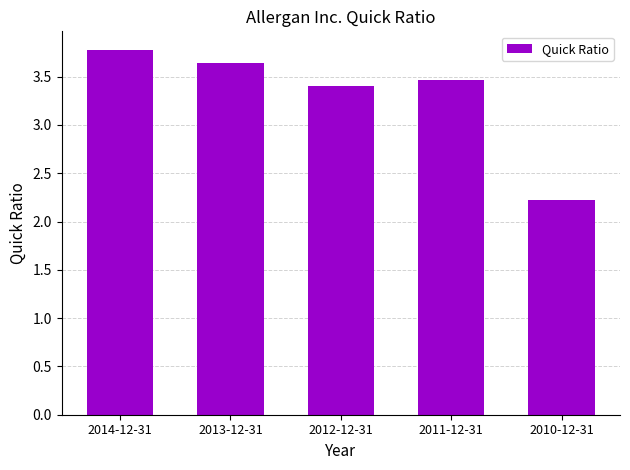

What is the greatest value displayed?

3.8